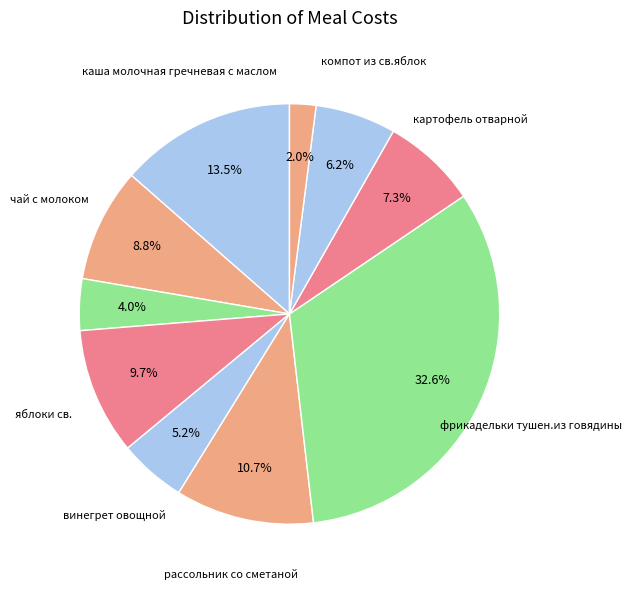

How many slices are in this pie chart?

10